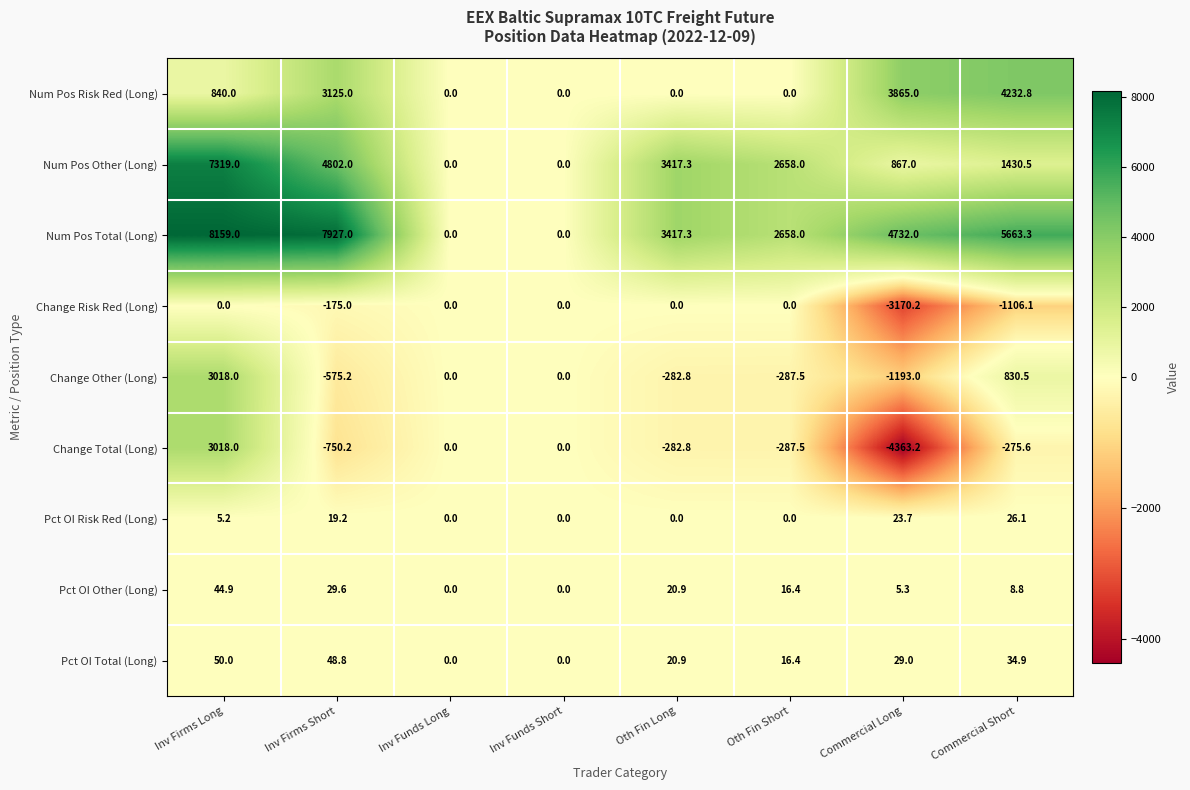

What is the difference between the maximum and minimum values in the Num Pos Risk Red (Long) series?

4232.8